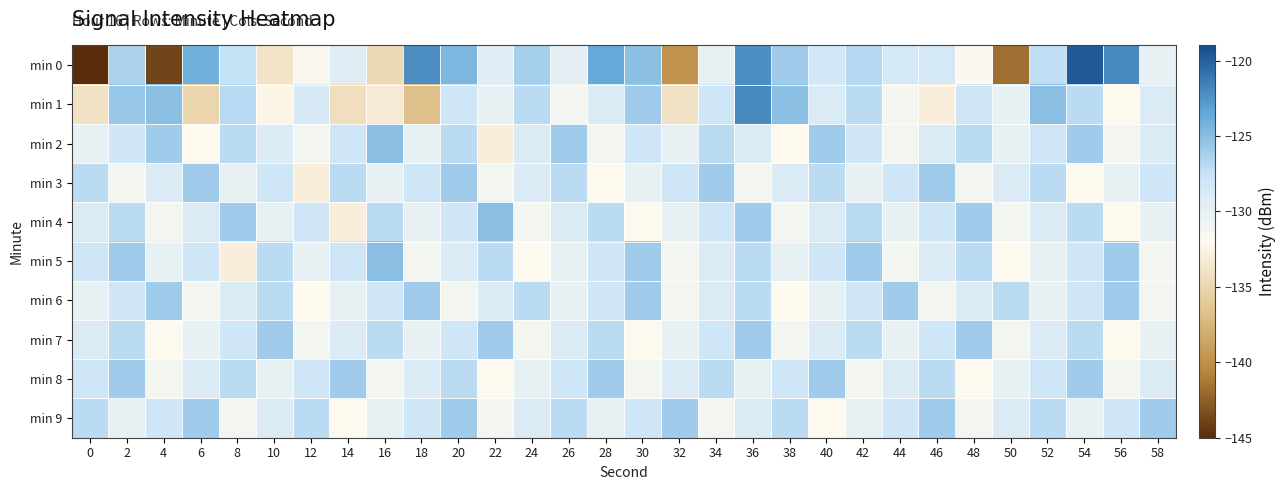

At 46, list the series in order from largest to smallest.

min 3, min 9, min 8, min 4, min 7, min 0, min 2, min 5, min 6, min 1